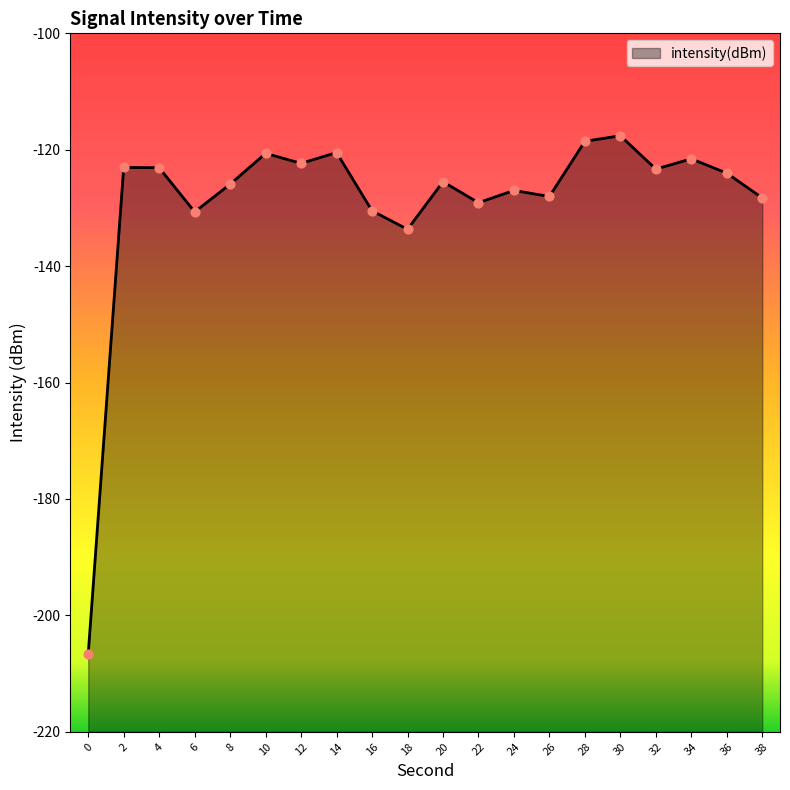

What is the change in value from 8 to 22?

-3.2